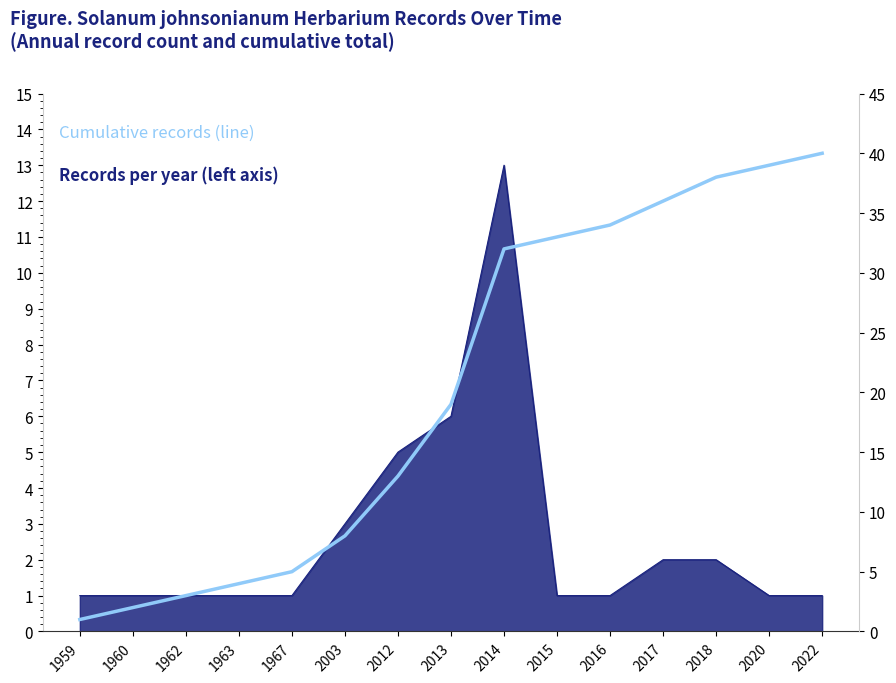

Reading left to right, what are all the values shown in this chart?

1959=1	1960=2	1962=3	1963=4	1967=5	2003=8	2012=13	2013=19	2014=32	2015=33	2016=34	2017=36	2018=38	2020=39	2022=40